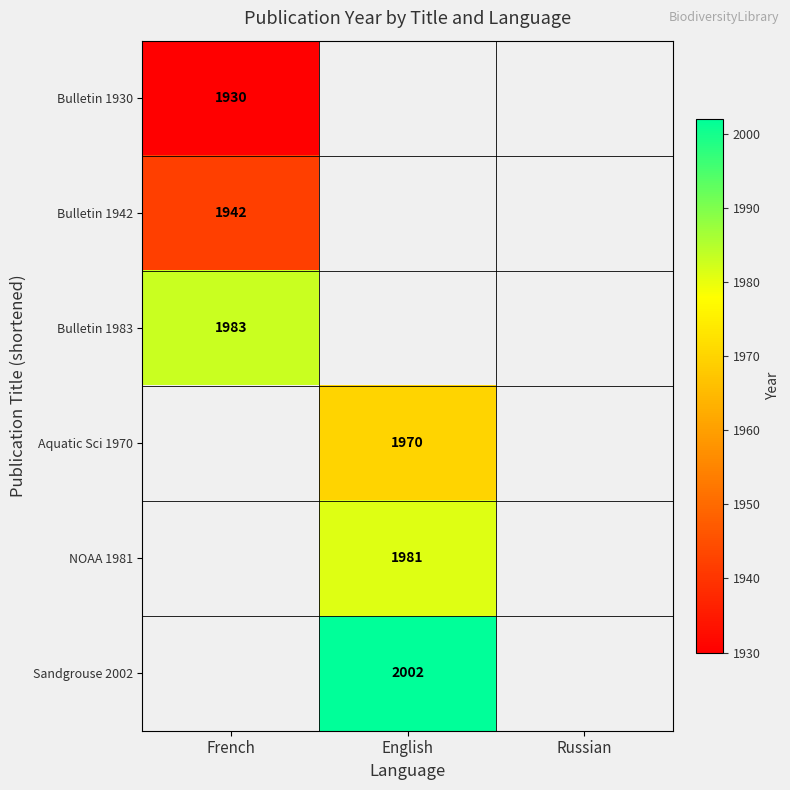

True or false: Aquatic Sci 1970 has a value of 1970 at English.

True